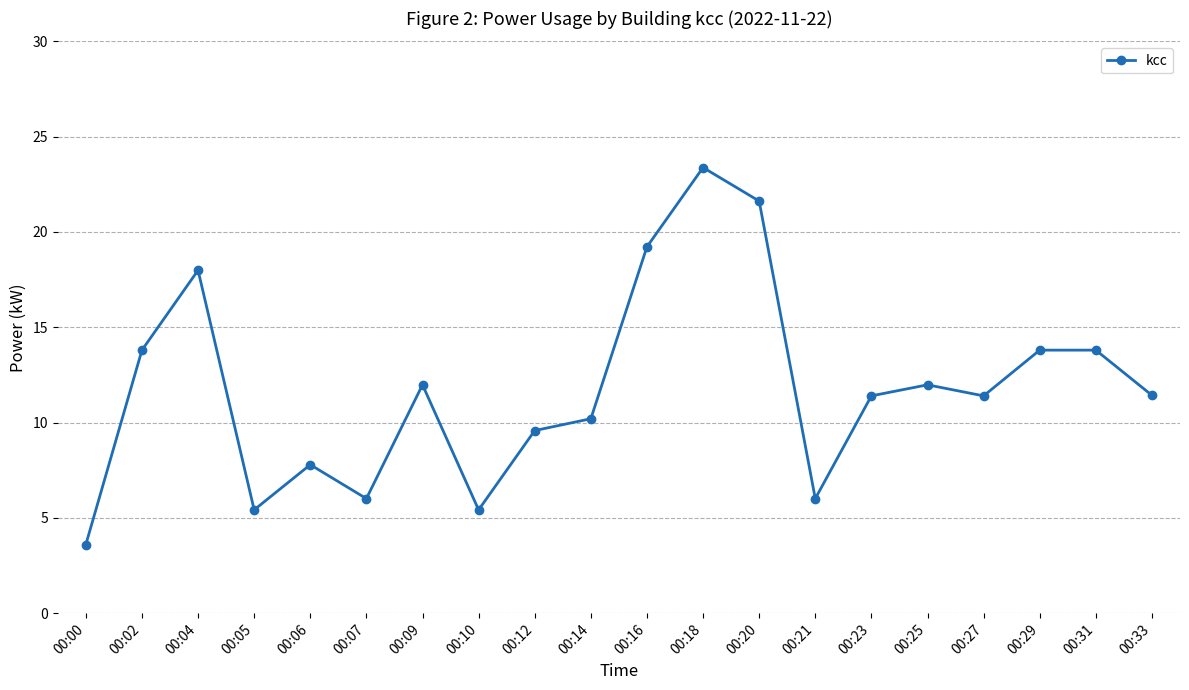

How many data points does each series have?

20